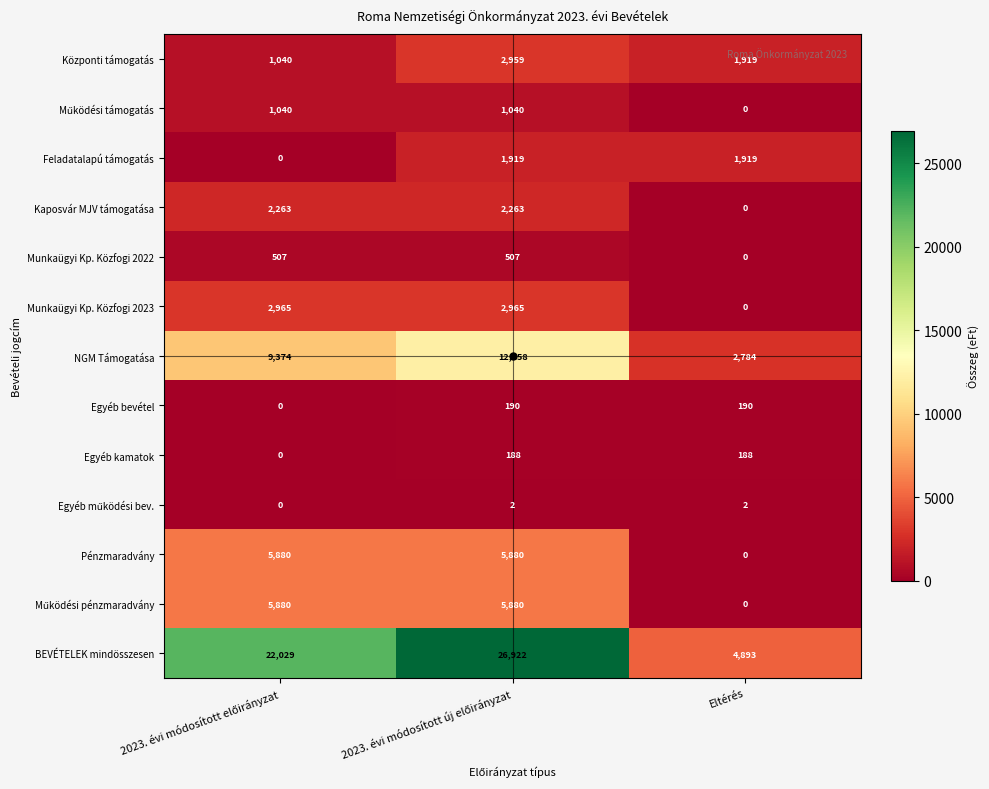

How many categories are shown in the chart?

3